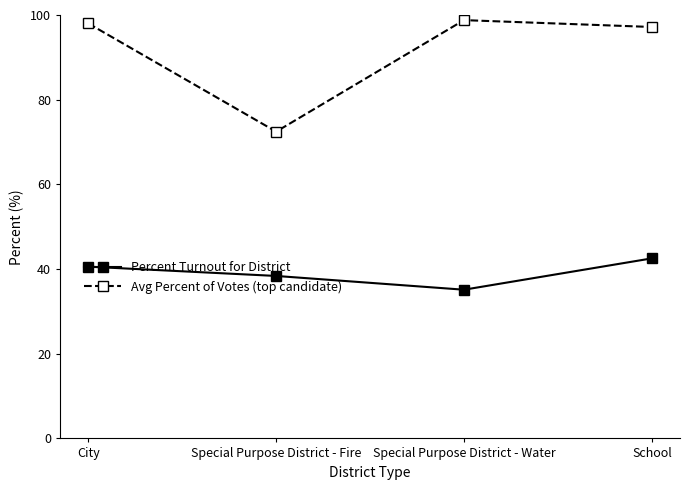

List the series in order of their peak value, highest first.

Avg Percent of Votes (top candidate), Percent Turnout for District